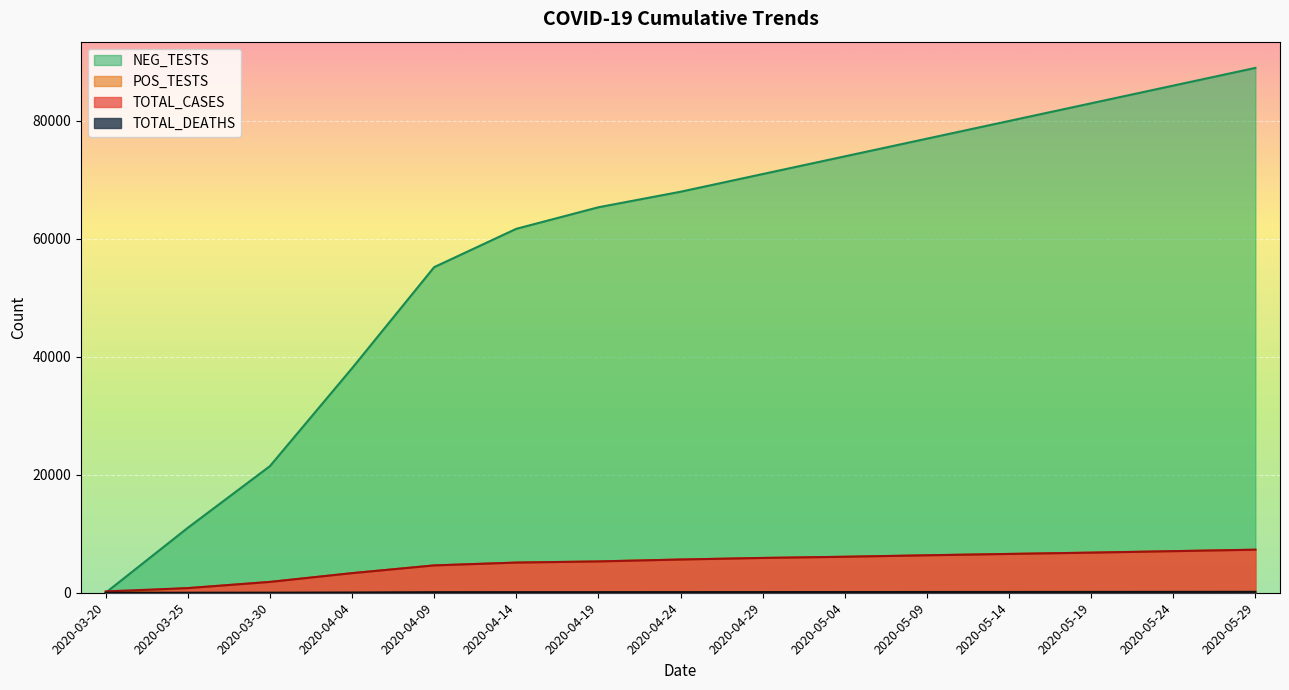

Which series has the largest total across all categories?

NEG_TESTS